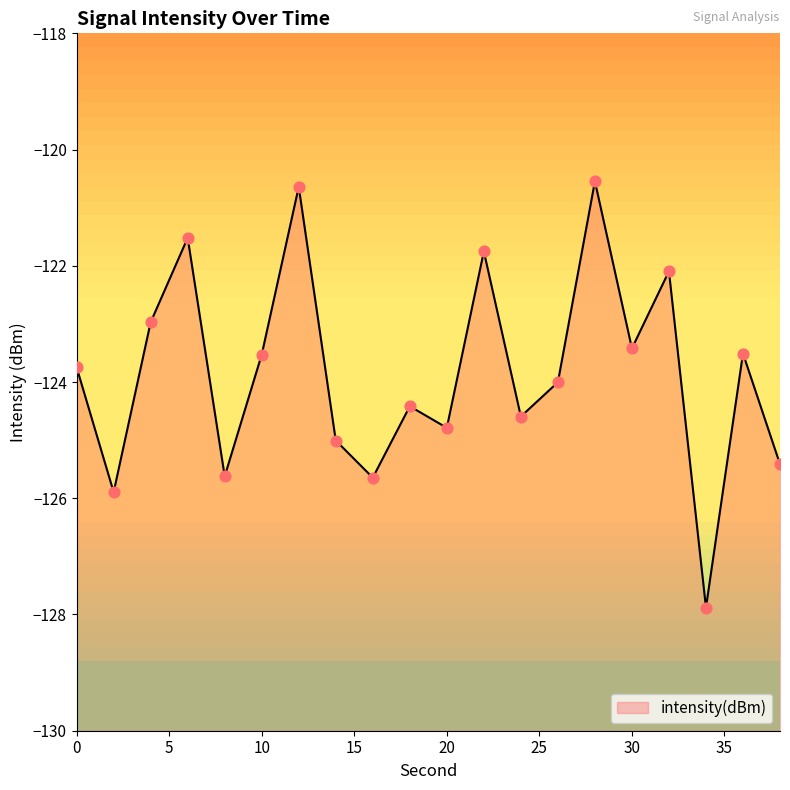

What is the change in value from 0 to 26?

-0.3